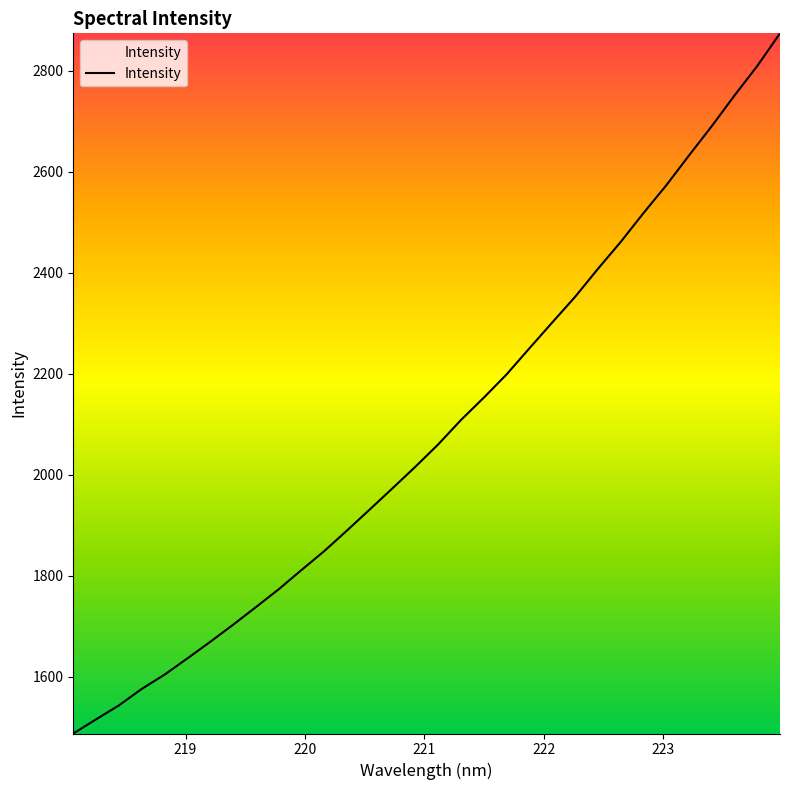

What is the greatest value displayed?

2874.2